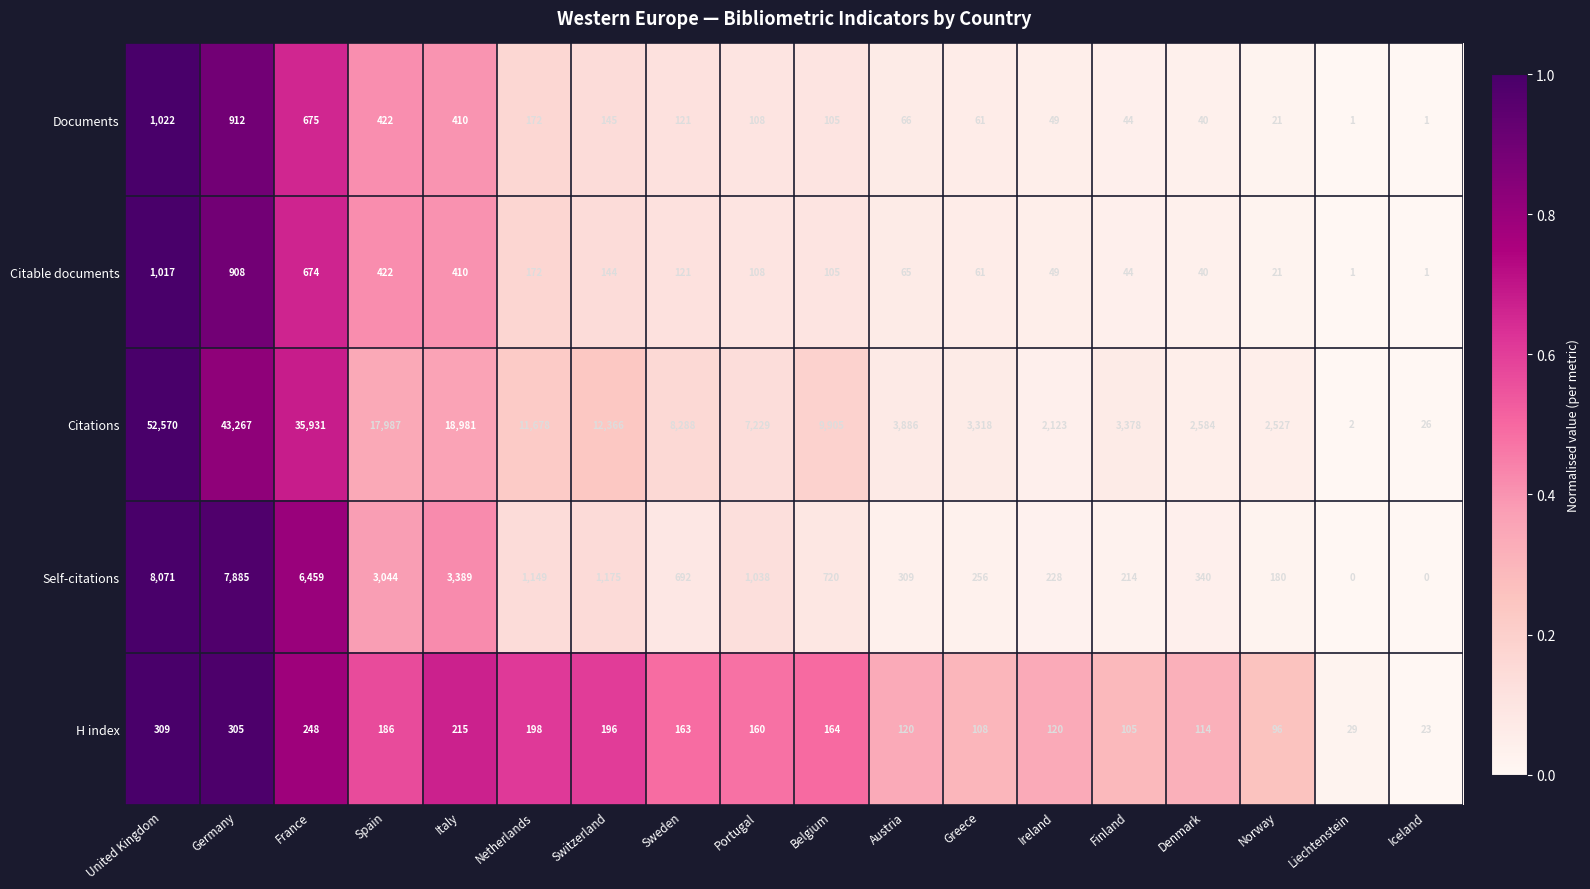

What is the maximum value shown in the chart?

52570